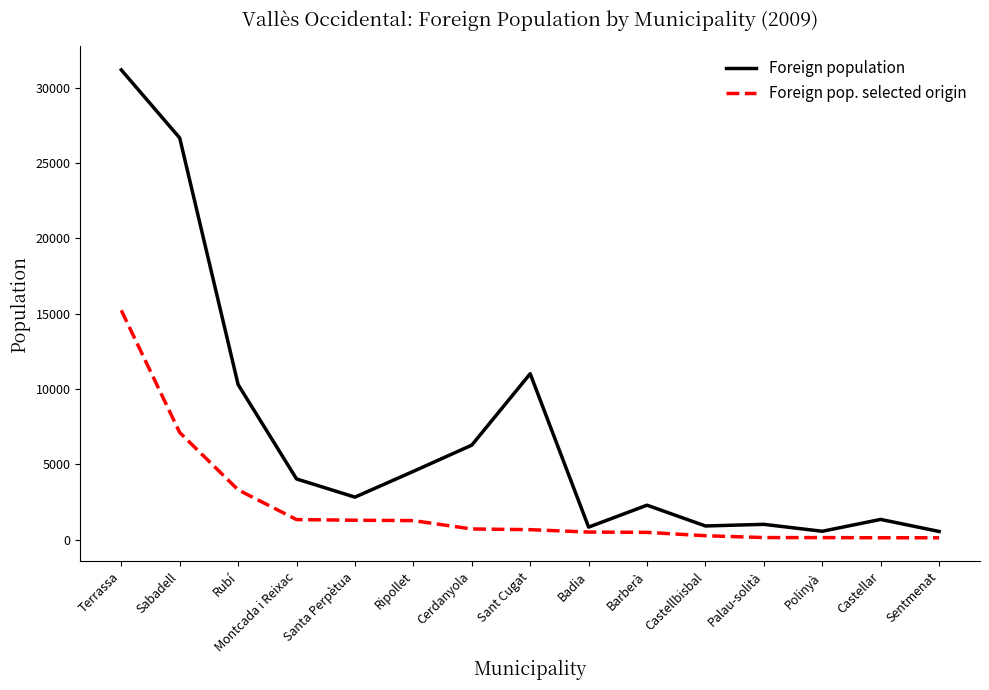

True or false: Foreign population and Foreign pop. selected origin intersect in this chart.

False